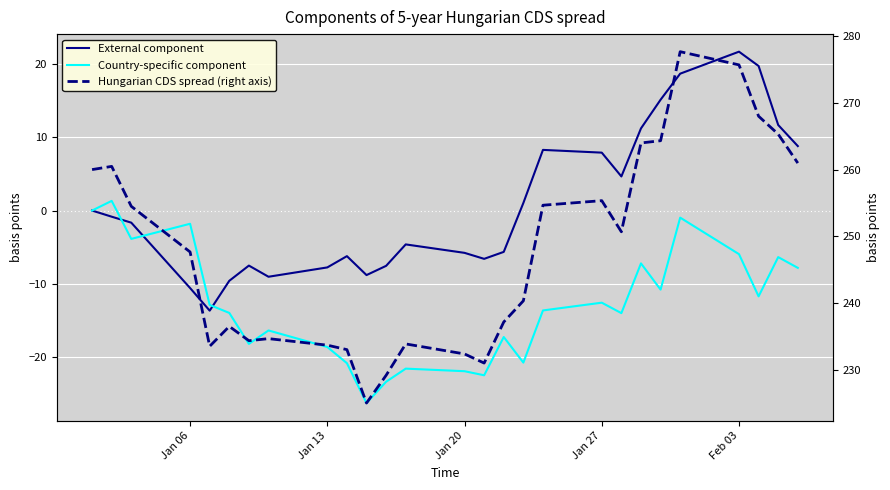

How many lines are shown in the chart?

3